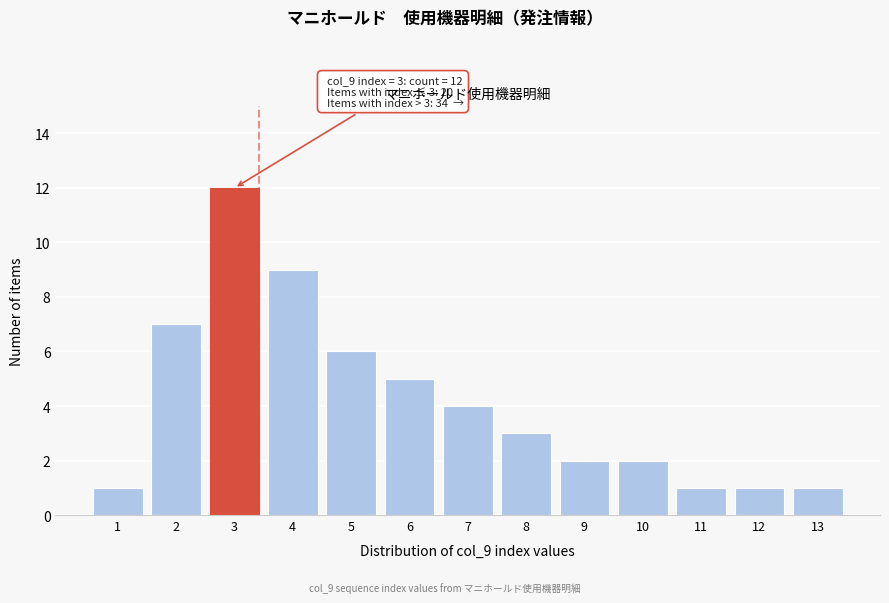

Reading right to left, list all the values displayed in this chart.

1	1	1	2	2	3	4	5	6	9	12	7	1